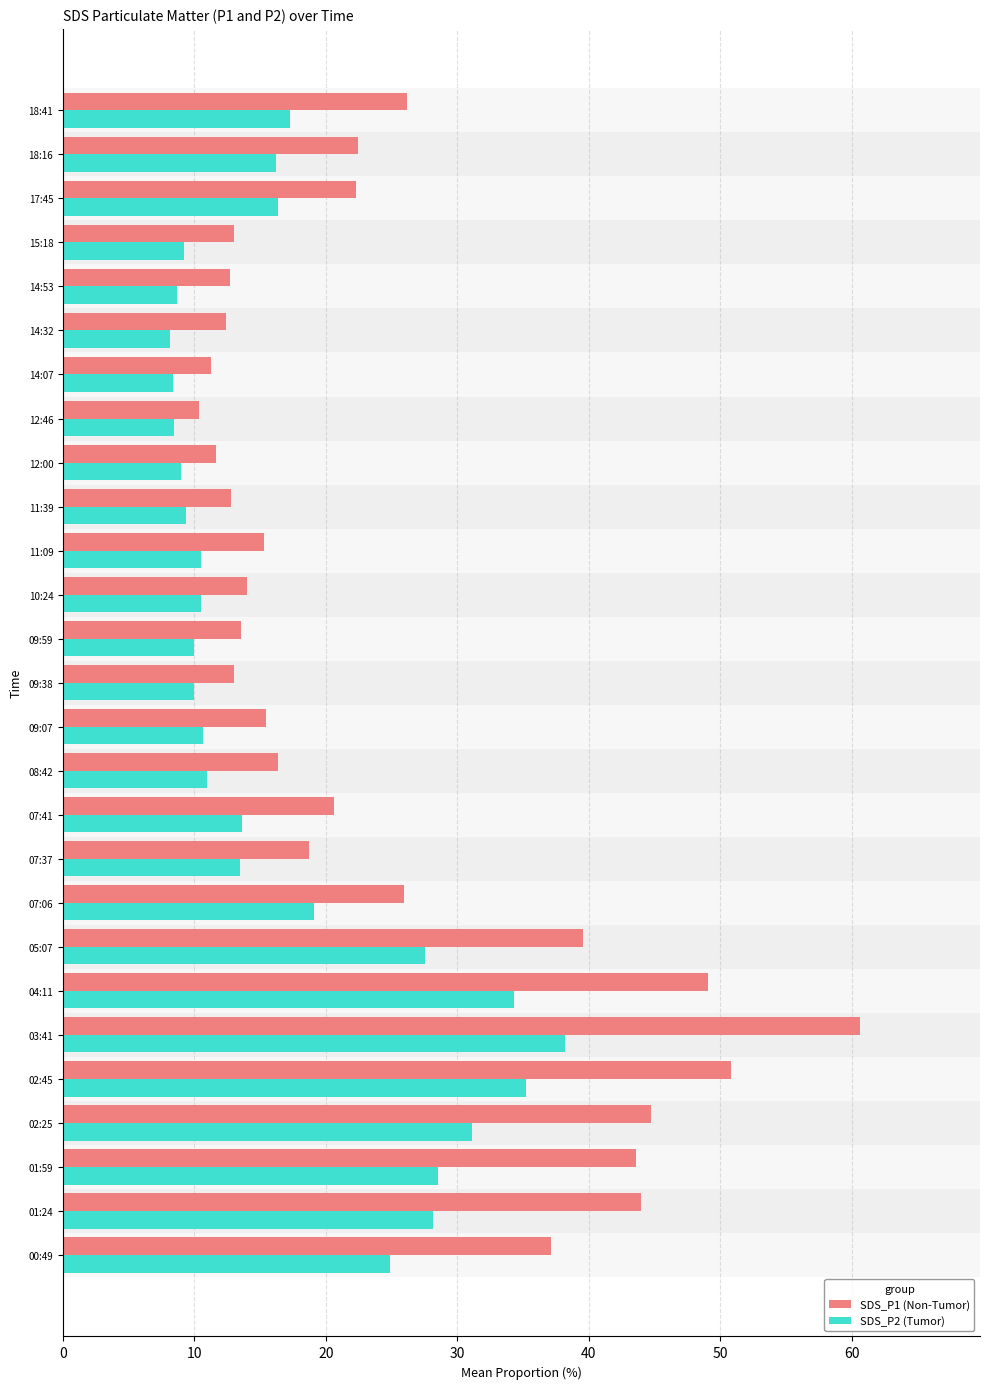

What is the difference between the maximum and second lowest values in the SDS_P2 (Tumor) series?

29.8